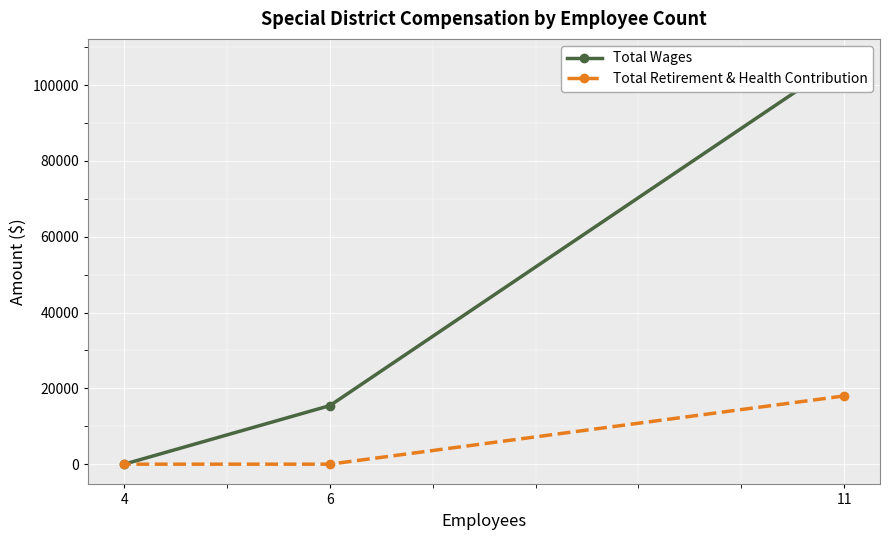

How many categories are shown in the chart?

3